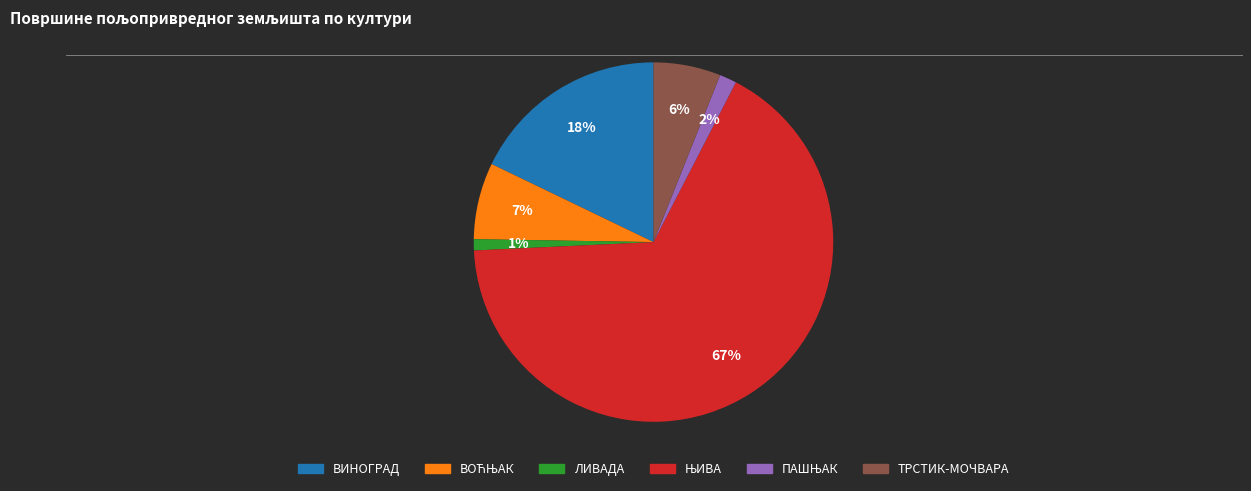

To the nearest percent, what portion does ТРСТИК-МОЧВАРА represent?

6%